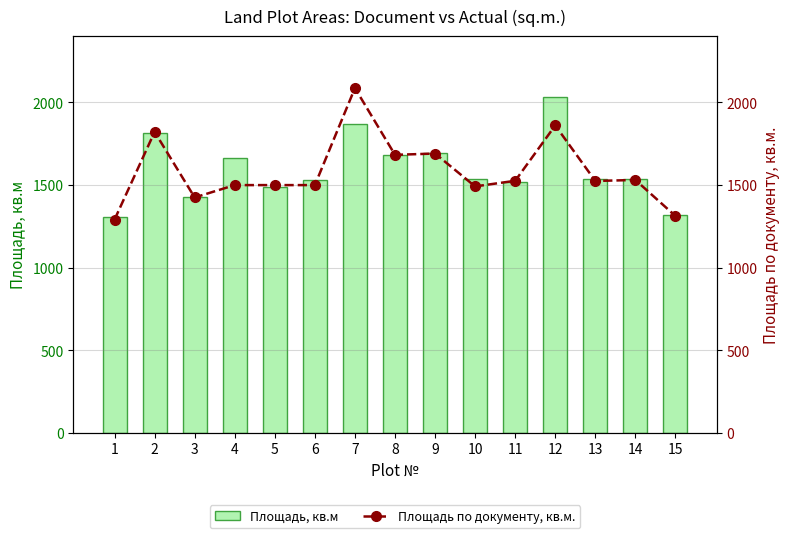

What is the value of the Площадь, кв.м bar at the 8th from the left?

1684